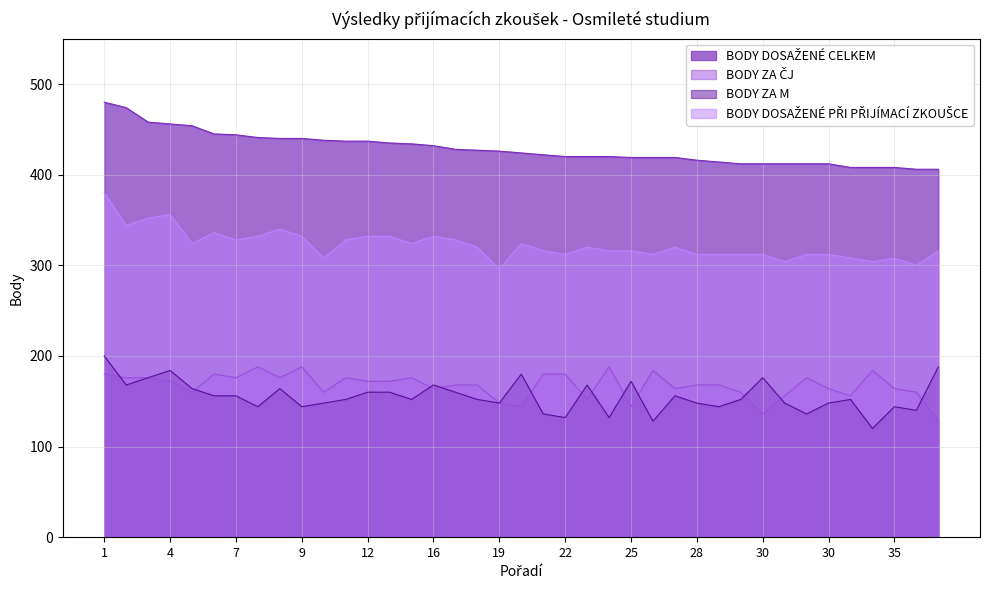

Where does the BODY ZA M series first go above 152?

1